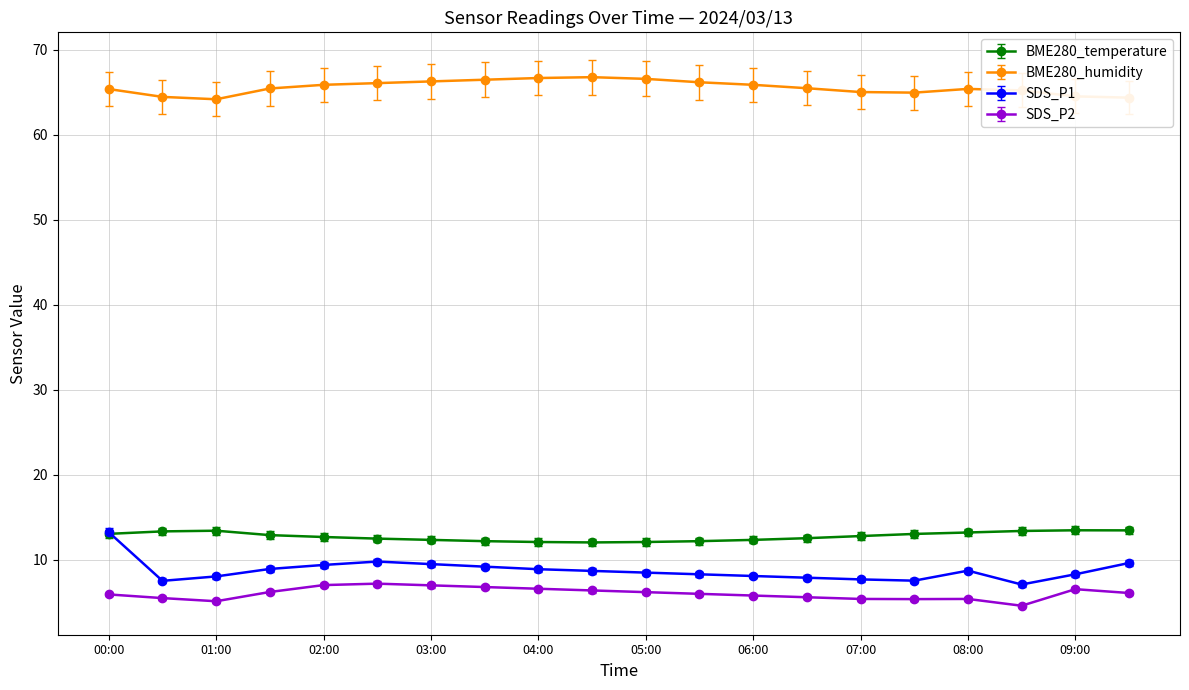

What is the minimum value for BME280_temperature?

12.1